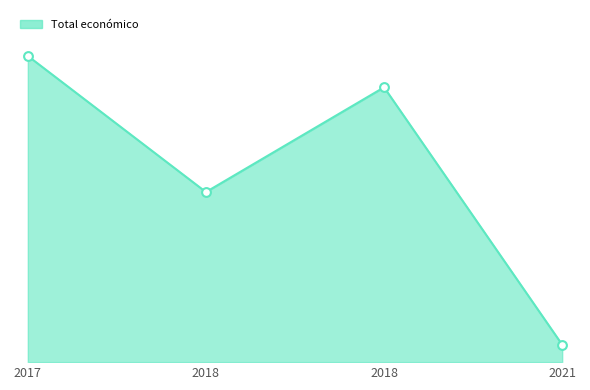

Is this an area chart (filled region under the line)?

Yes